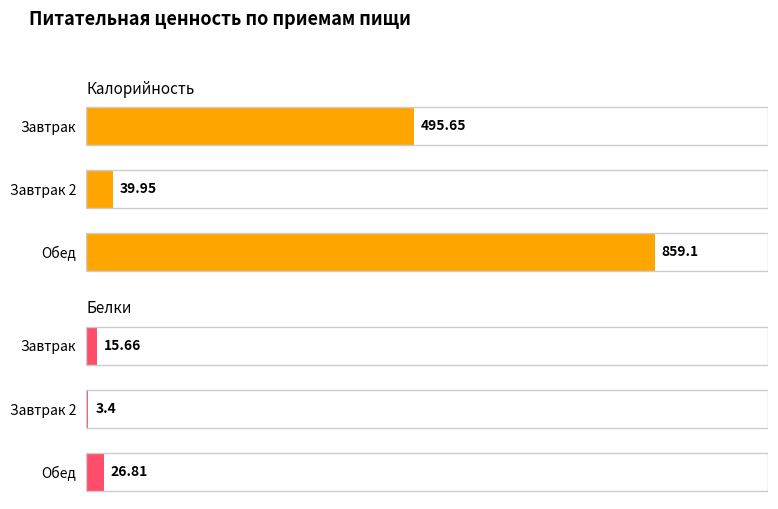

What is the maximum value for Белки?

26.8